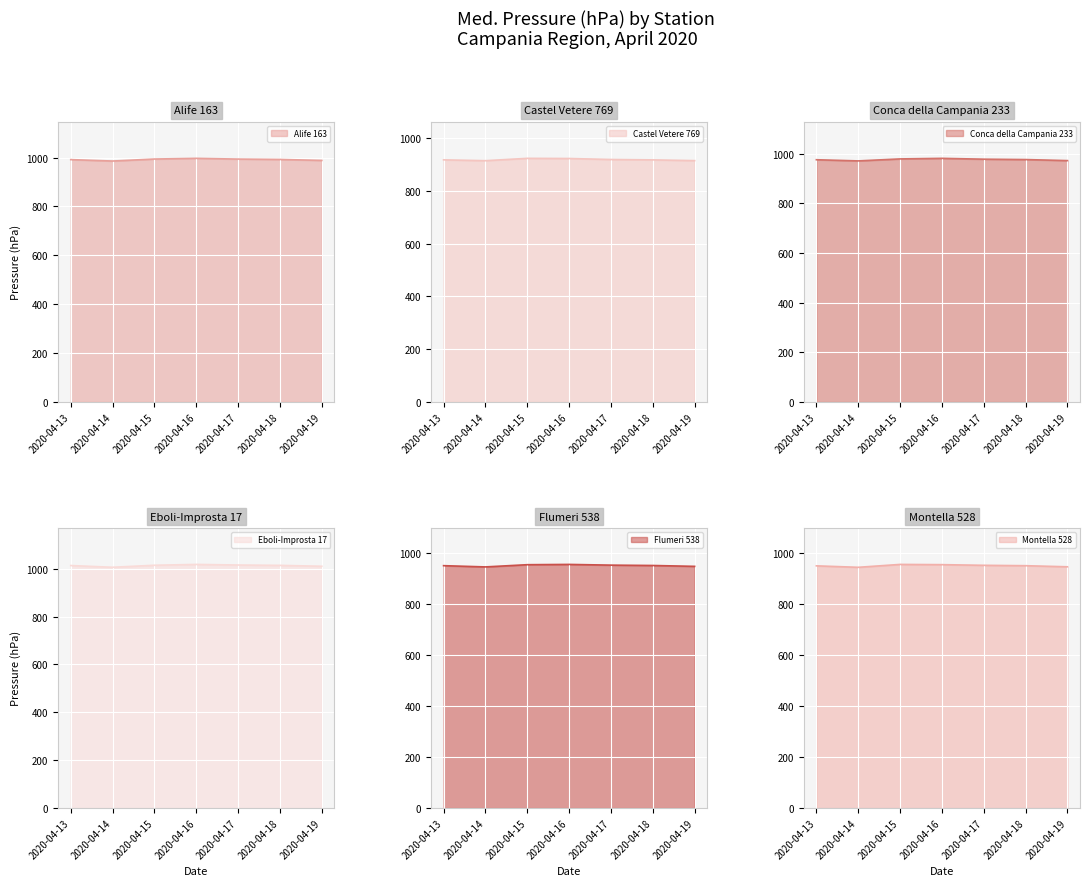

True or false: Alife 163 and Conca della Campania 233 intersect in this chart.

False